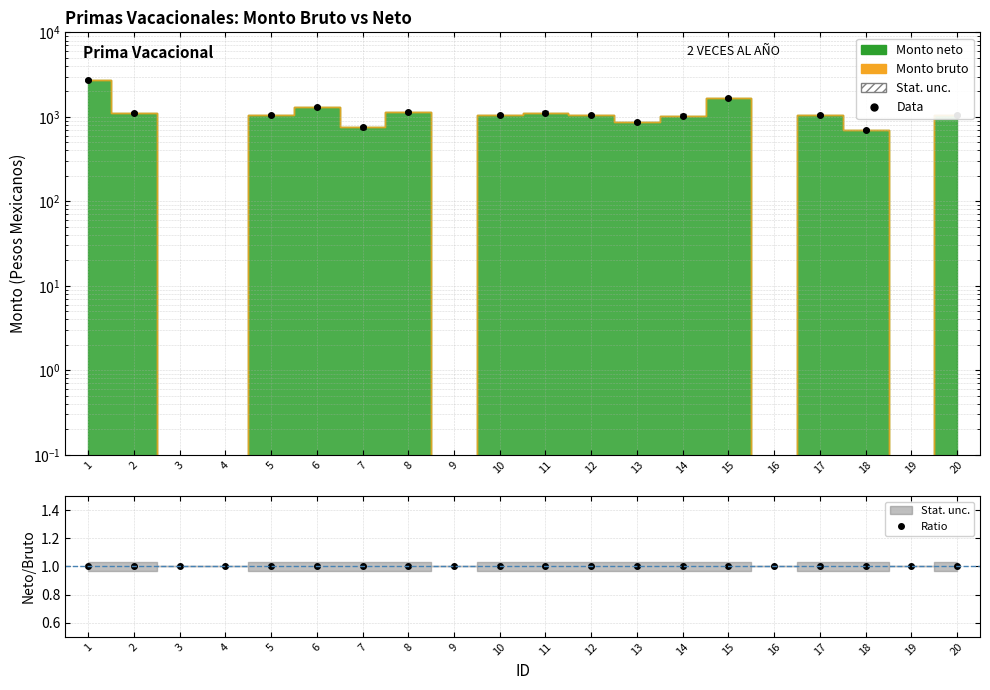

How many intersections are there between Data and Ratio?

8